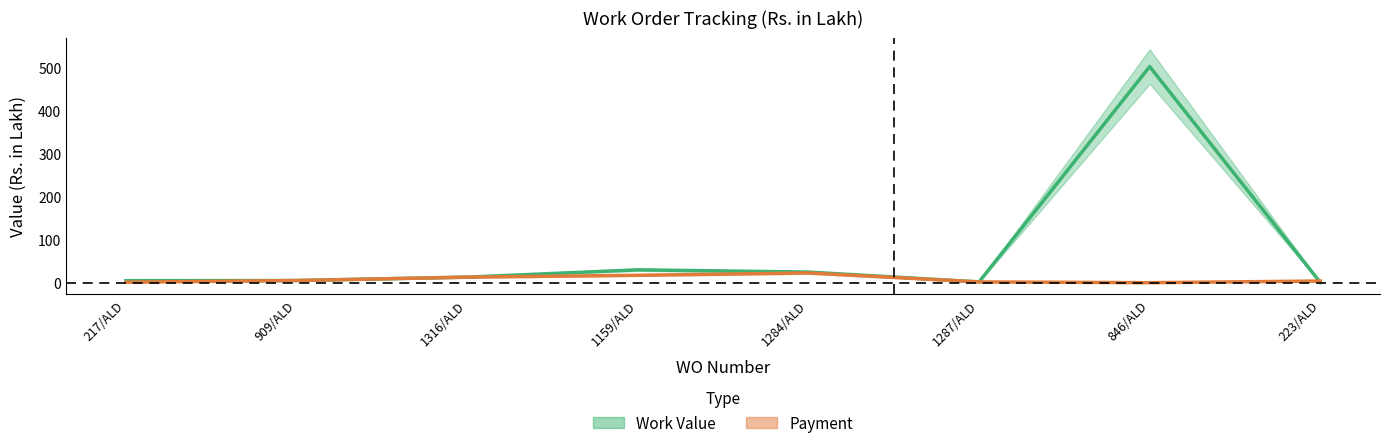

Reading left to right, transcribe all the data shown in this chart.

Work Value: 4.6	5.0	12.9	29.9	24.7	1.8	502.6	0.5
Payment: 1.2	5.0	12.8	17.2	22.5	1.8	0.0	3.8